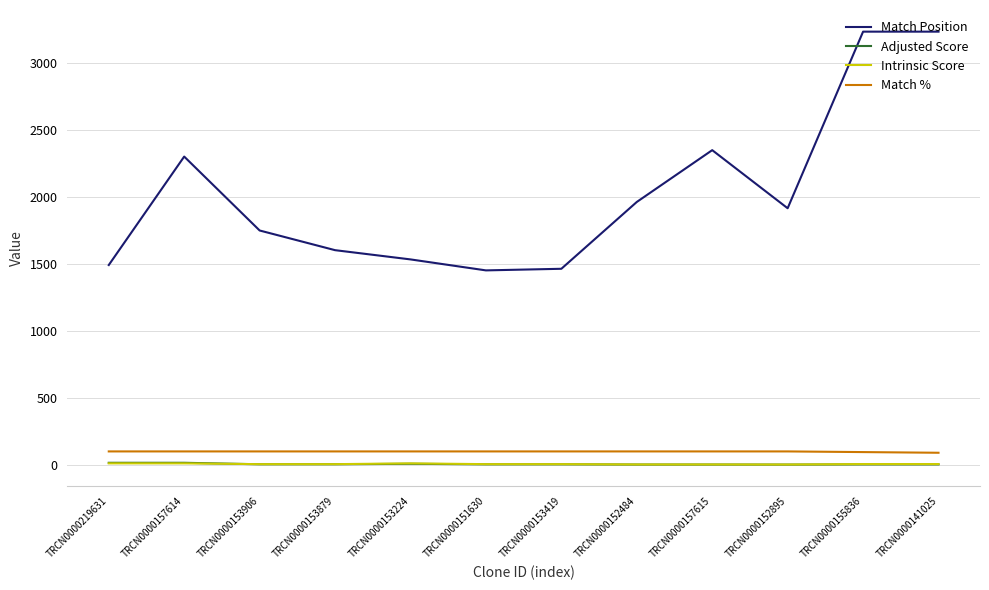

The Match Position series shows 1750.0 at TRCN0000153906. True or false?

True